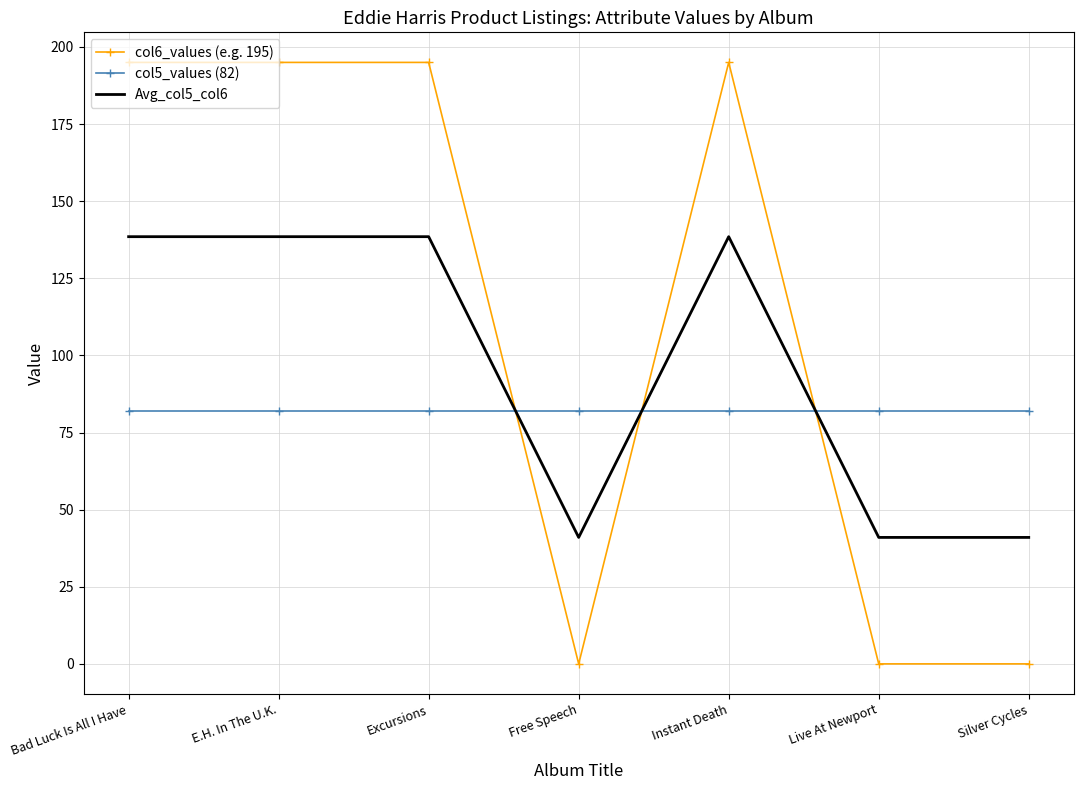

The col5_values (82) series shows 138.5 at Silver Cycles. True or false?

False